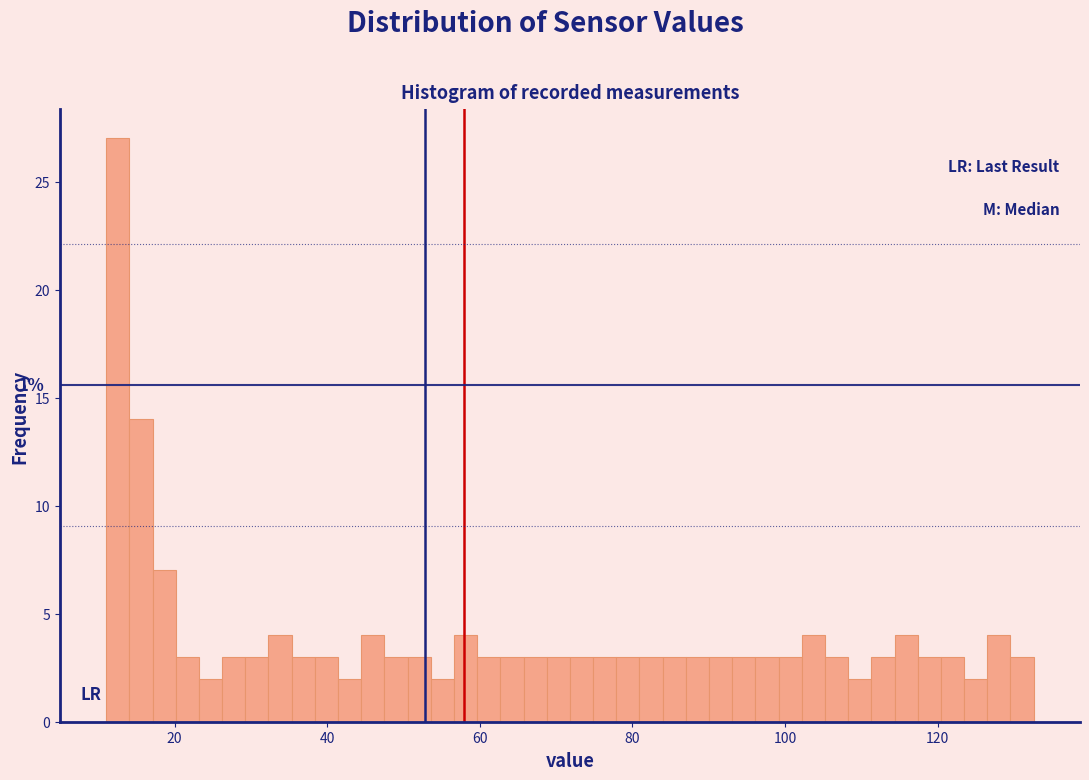

Around what value on the x-axis is the tallest bar? Give the approximate position of its centre, as read against the axis.

12